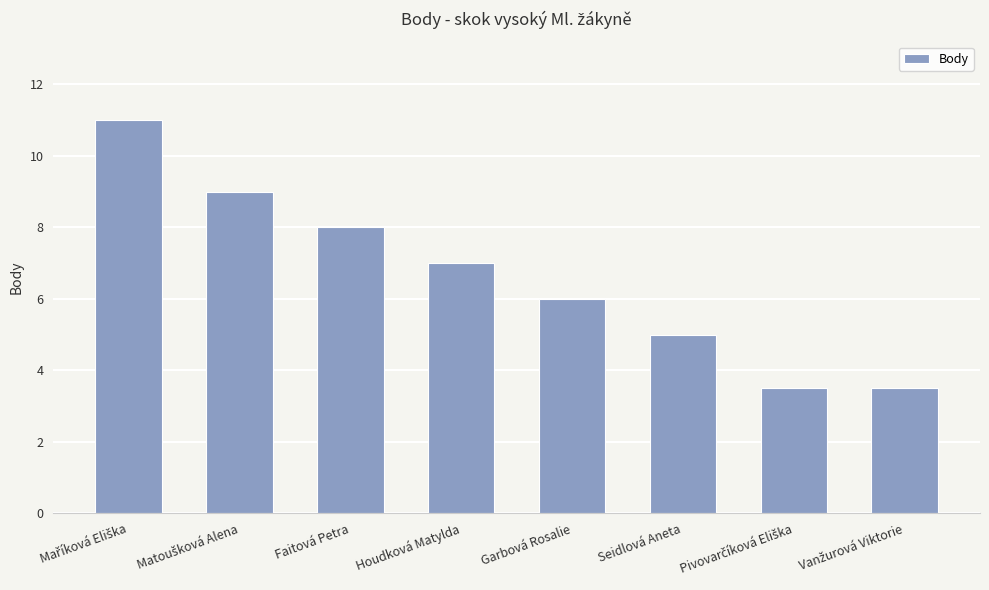

What is the minimum value shown in the chart?

3.5